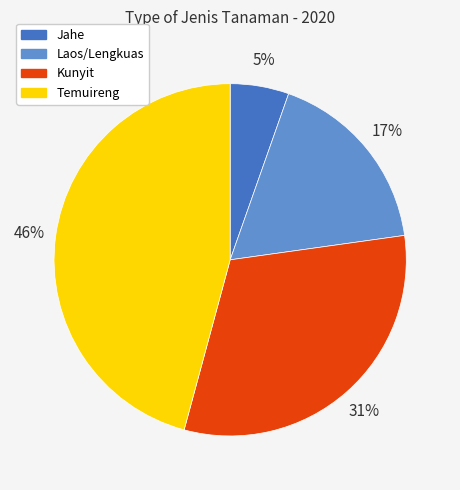

To the nearest percent, what is the difference between the Jahe and Laos/Lengkuas slice percentages?

12%